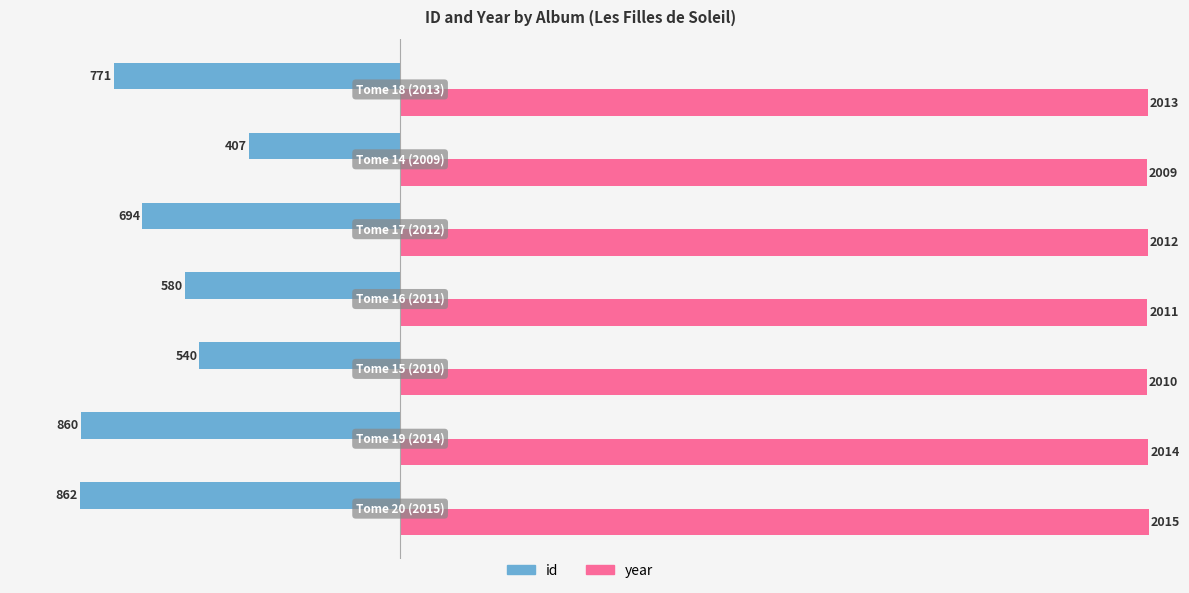

Count the year values in the range 2010 to 2014.

5